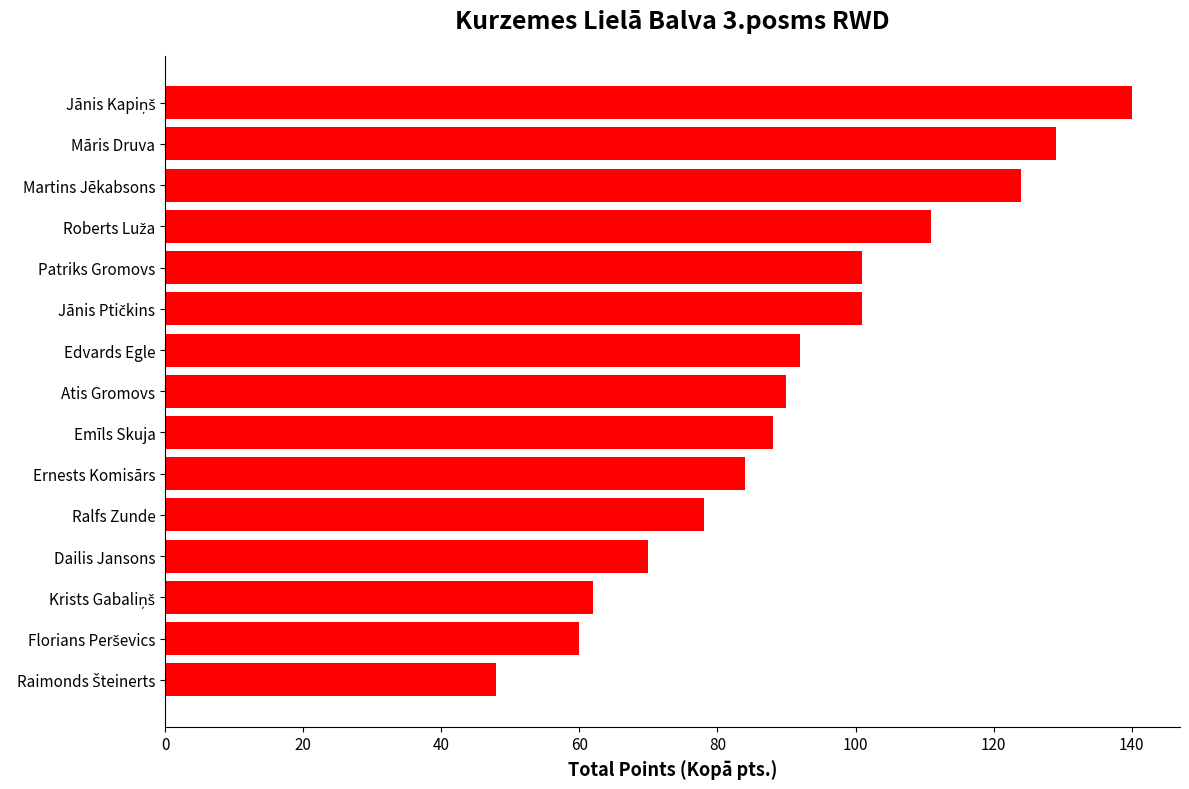

Reading bottom to top, what are all the values shown in this chart?

48	60	62	70	78	84	88	90	92	101	101	111	124	129	140